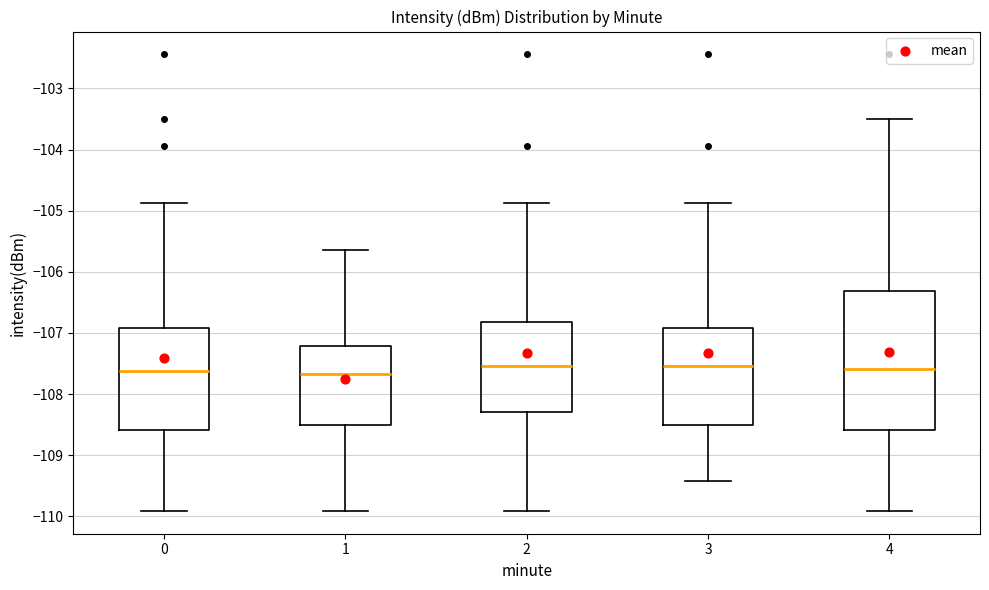

Comparing the boxes themselves (not the whiskers), which one is the tallest?

4